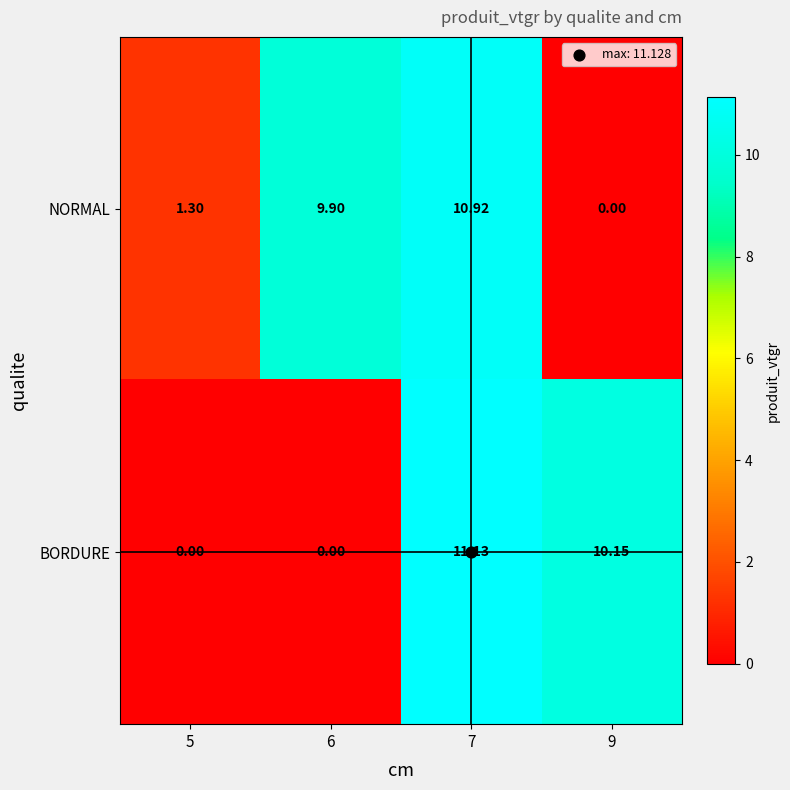

List the series in order of their overall mean, highest first.

NORMAL, BORDURE